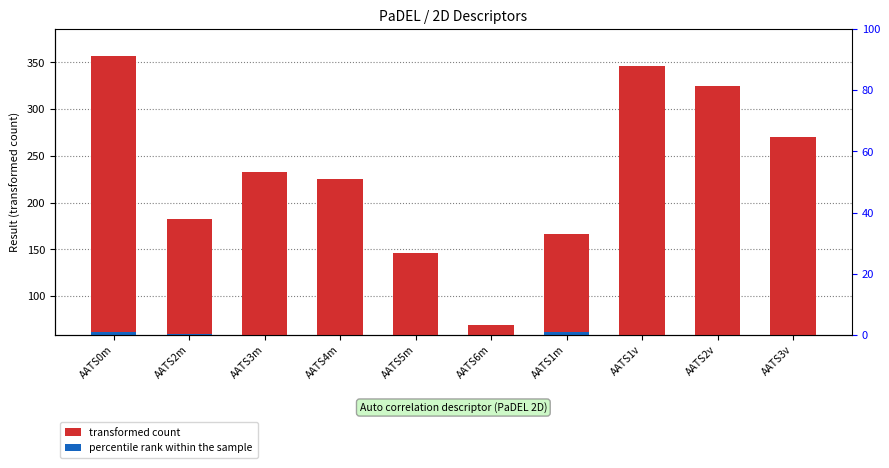

How many bars are there in each group?

2